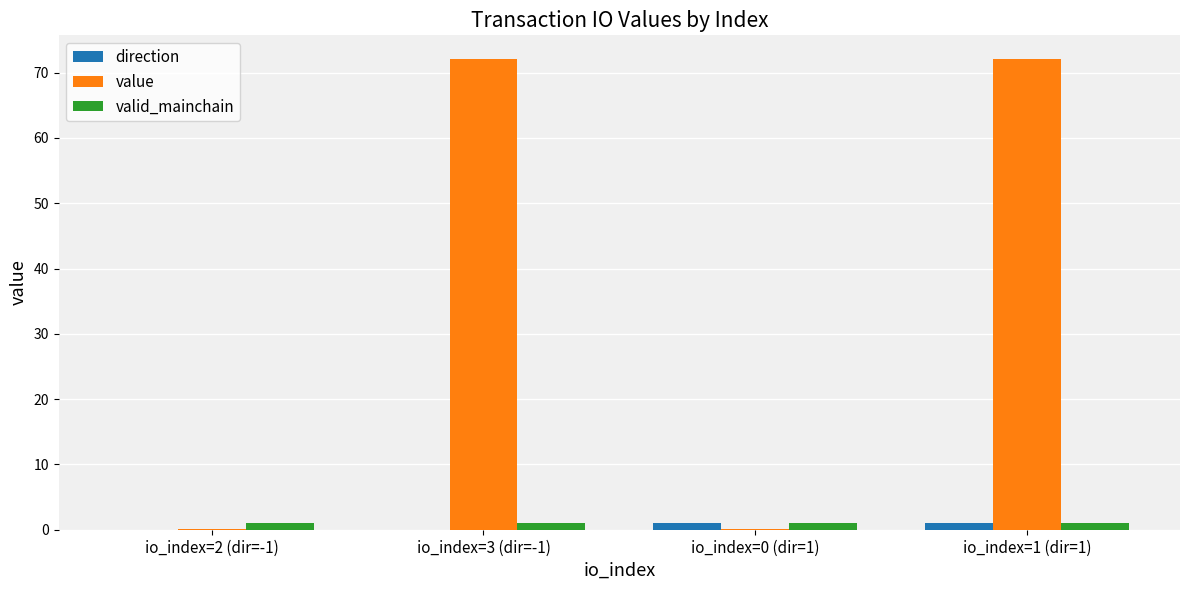

The direction series shows -1.0 at io_index=3 (dir=-1). True or false?

True